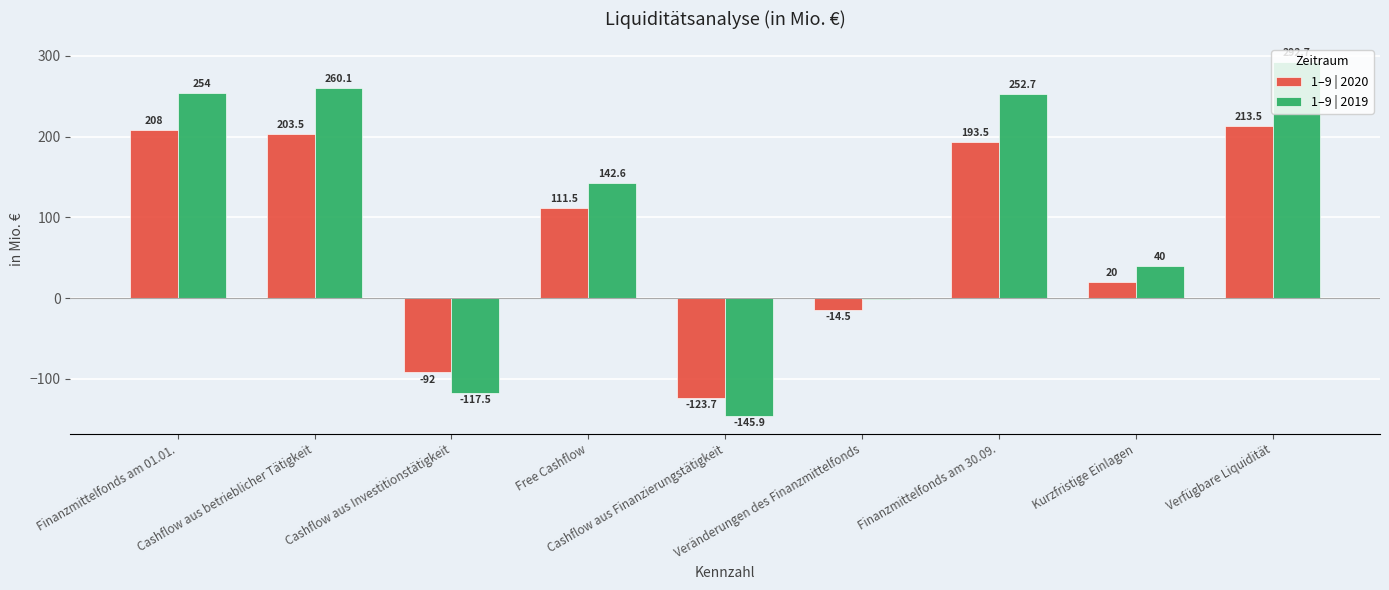

At which category does the chart reach its peak across all series?

Verfügbare Liquidität